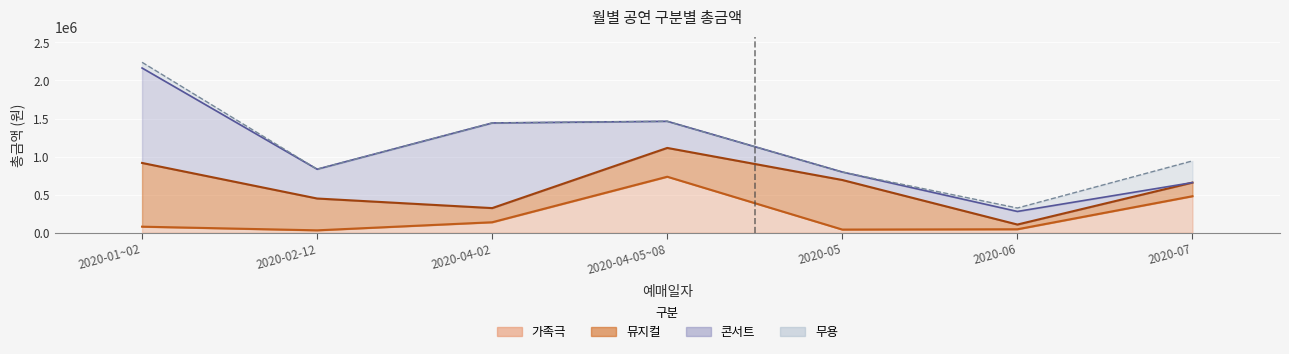

What is the sum of all 무용 values?

405000